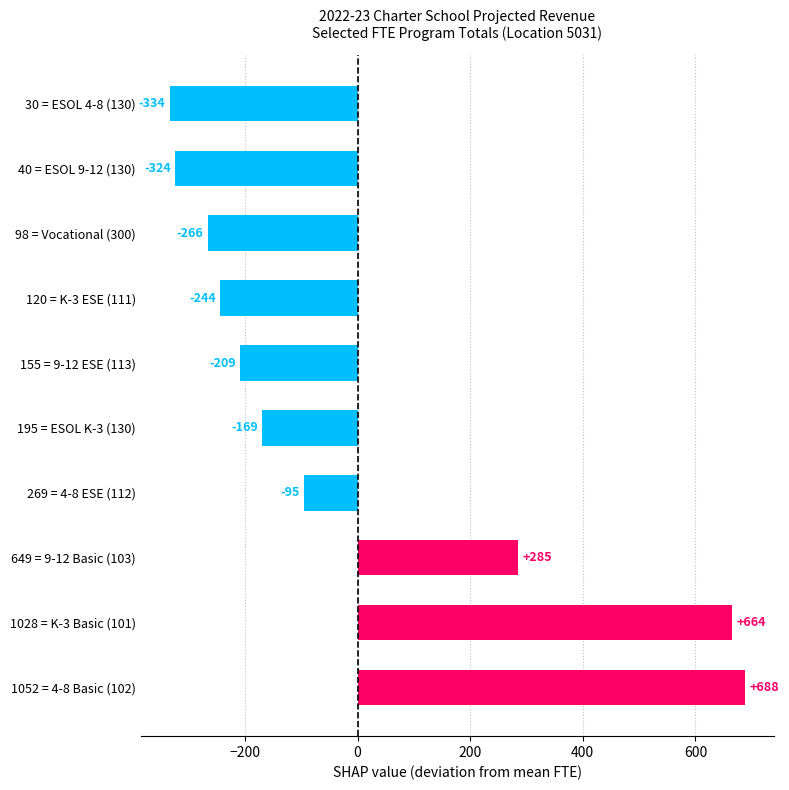

Are the bars horizontal?

Yes